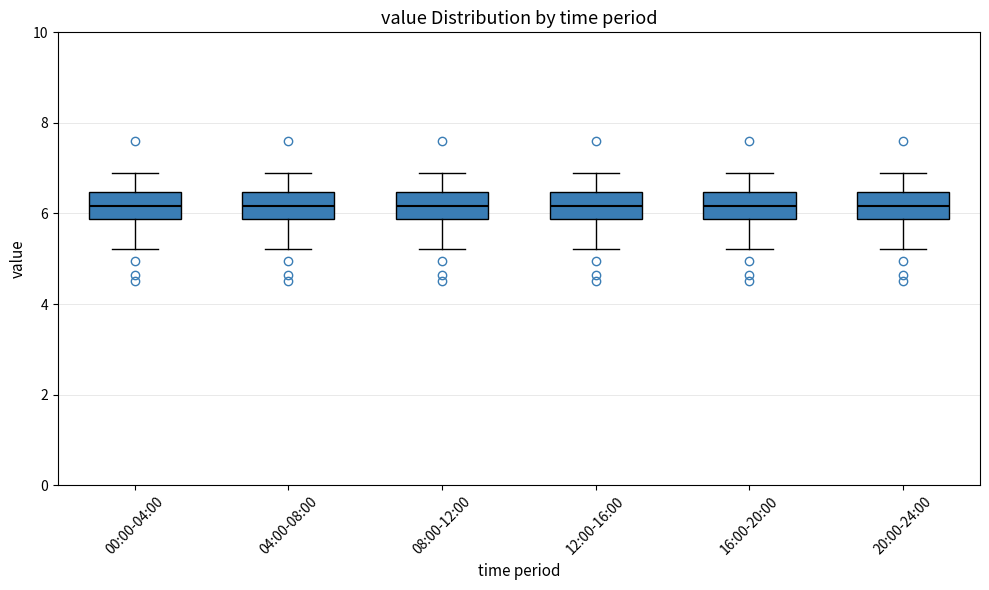

Reading left to right, transcribe this box plot: for each box, give where its median line is, the range the box spans, and where its two whiskers end, as read against the y-axis. The values are not printed on the chart, so give them approximately, as read against the axis.

00:00-04:00: median 6.2, box 5.8 to 6.4, whiskers 5.2 to 7.0
04:00-08:00: median 6.2, box 5.8 to 6.4, whiskers 5.2 to 7.0
08:00-12:00: median 6.2, box 5.8 to 6.4, whiskers 5.2 to 7.0
12:00-16:00: median 6.2, box 5.8 to 6.4, whiskers 5.2 to 7.0
16:00-20:00: median 6.2, box 5.8 to 6.4, whiskers 5.2 to 7.0
20:00-24:00: median 6.2, box 5.8 to 6.4, whiskers 5.2 to 7.0